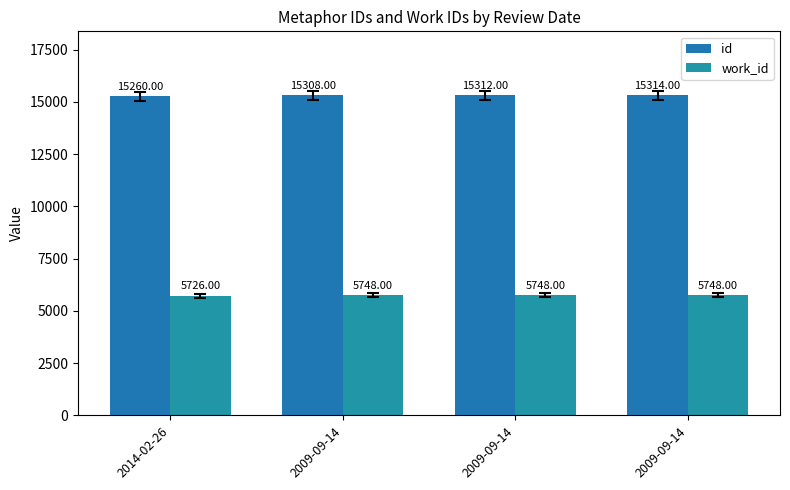

How many data points does each series have?

4